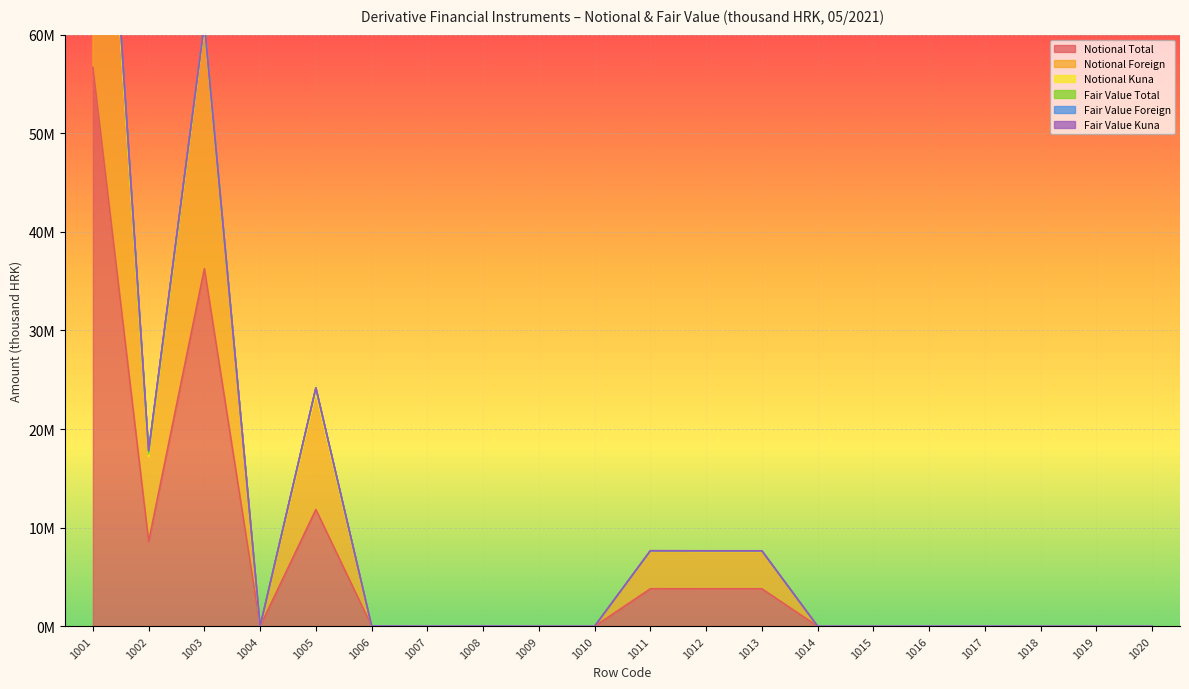

What are all the series names shown in the legend?

Notional Total, Notional Foreign, Notional Kuna, Fair Value Total, Fair Value Foreign, Fair Value Kuna